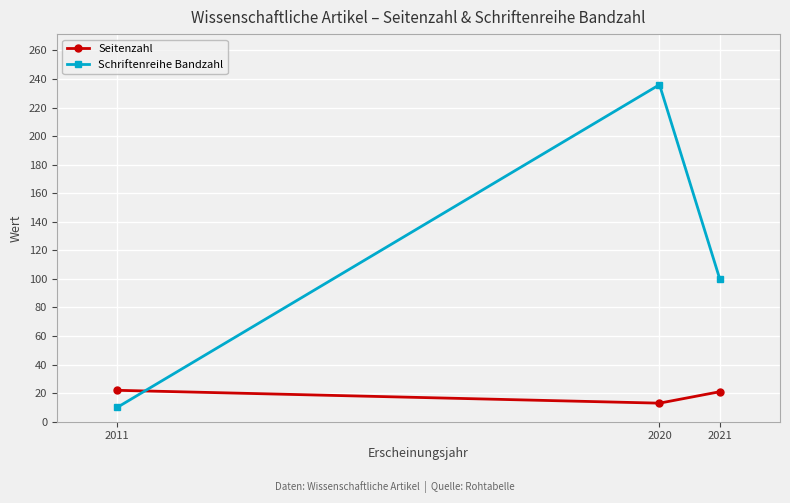

Which category has the lowest value across all series?

2011